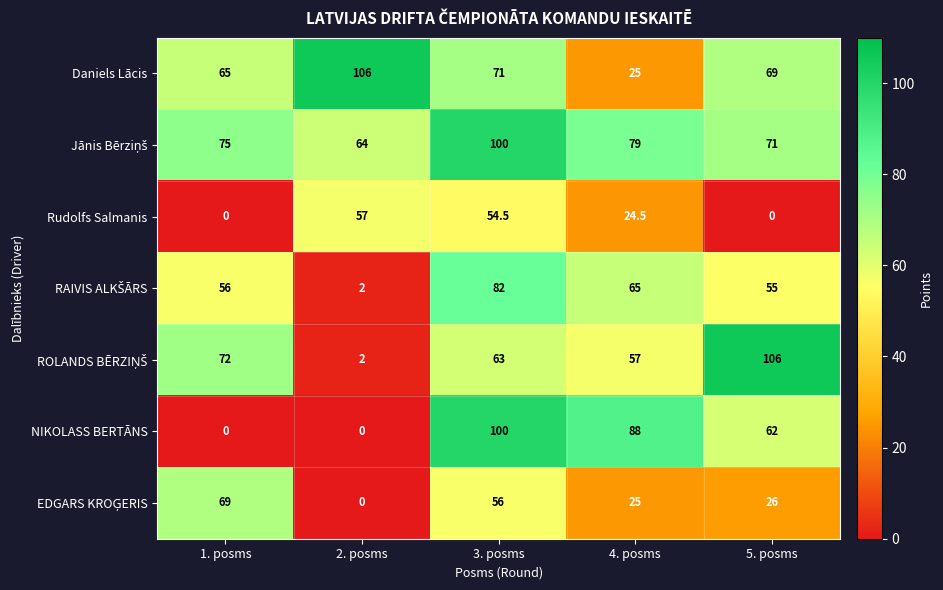

What is the difference between the Daniels Lācis values at 5. posms and 2. posms?

37.0